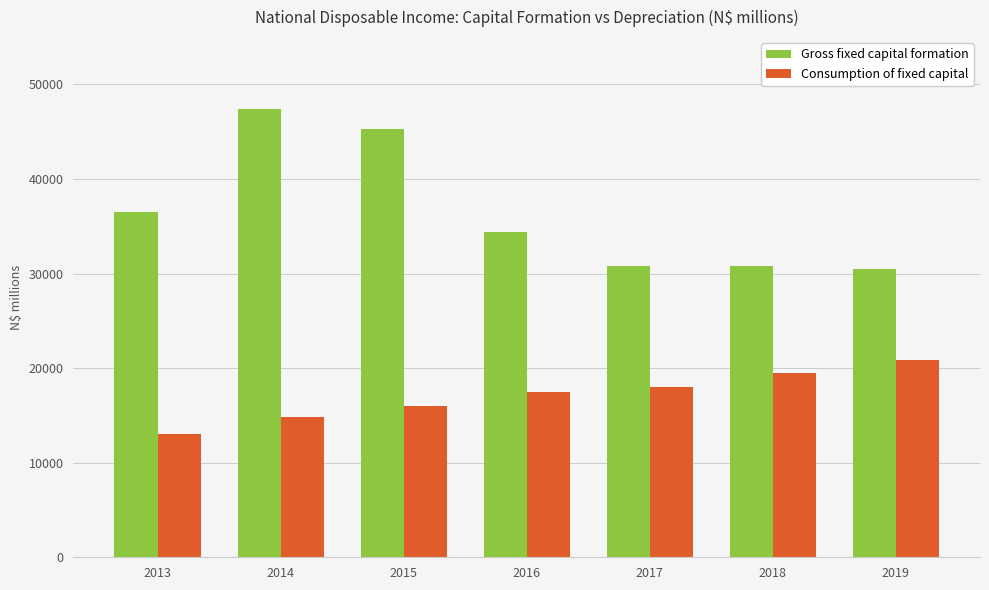

At which label does Consumption of fixed capital first exceed 17522?

2016